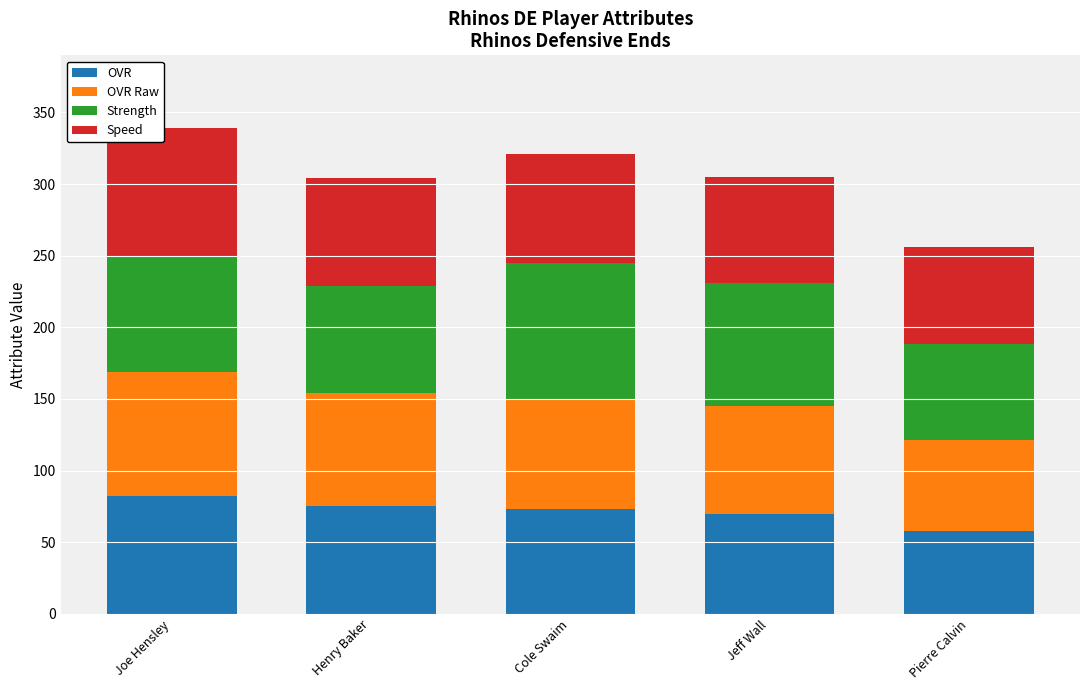

How many categories are shown in the chart?

5